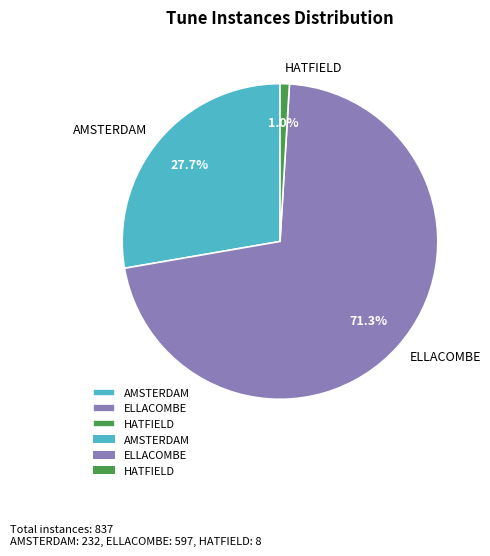

Do HATFIELD and ELLACOMBE together represent more than half of the pie?

Yes